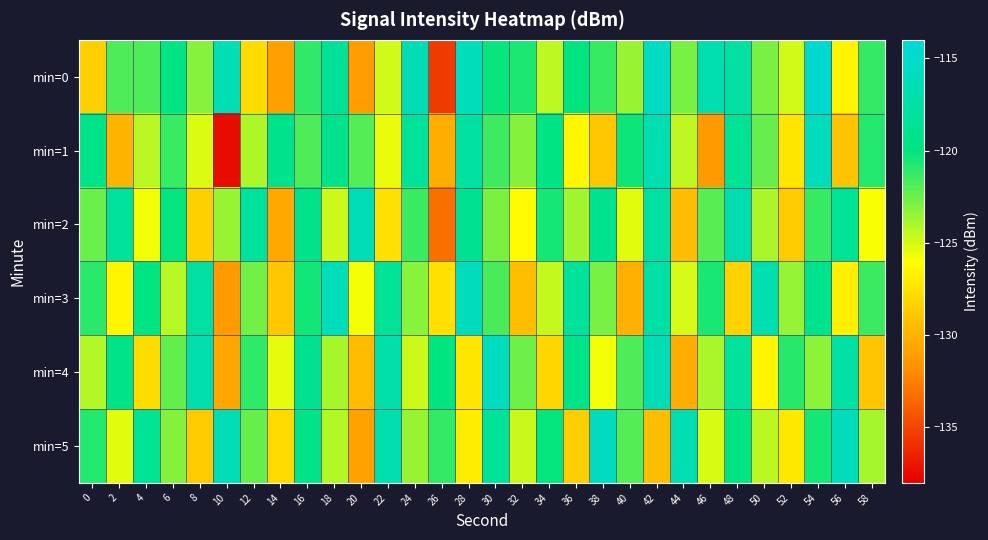

What is the smallest value displayed?

-137.5